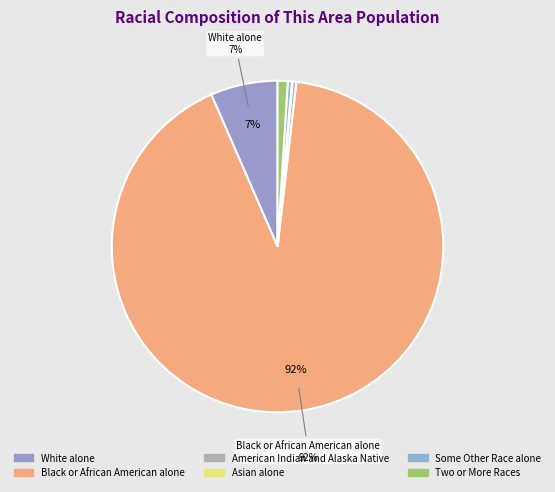

Is the sum of Asian alone and American Indian and Alaska Native greater than half?

No